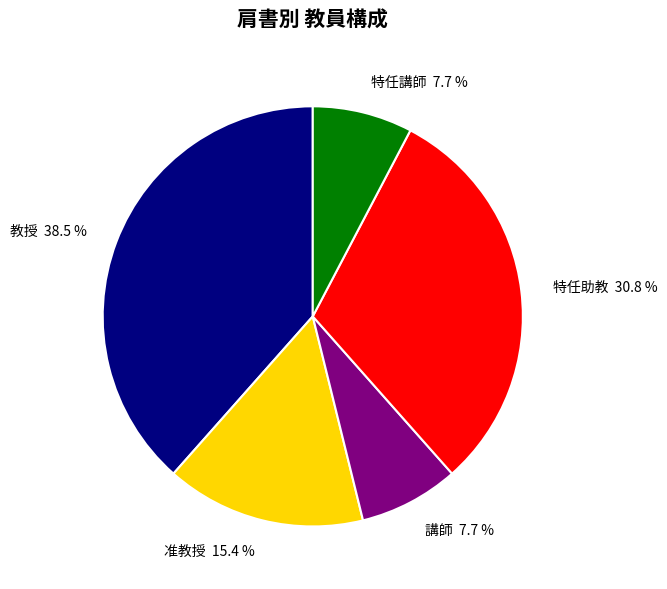

Does 教授 account for over 50% of the chart?

No